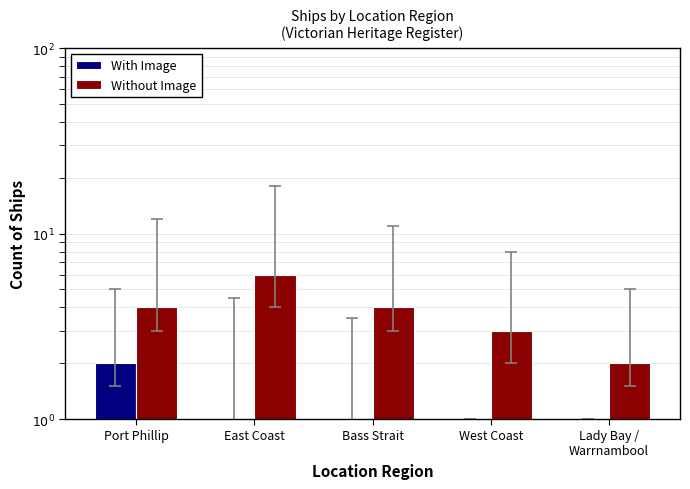

Reading right to left, list all the values displayed in this chart.

With Image: Lady Bay /
Warrnambool=0	West Coast=0	Bass Strait=1	East Coast=1	Port Phillip=2
Without Image: Lady Bay /
Warrnambool=2	West Coast=3	Bass Strait=4	East Coast=6	Port Phillip=4